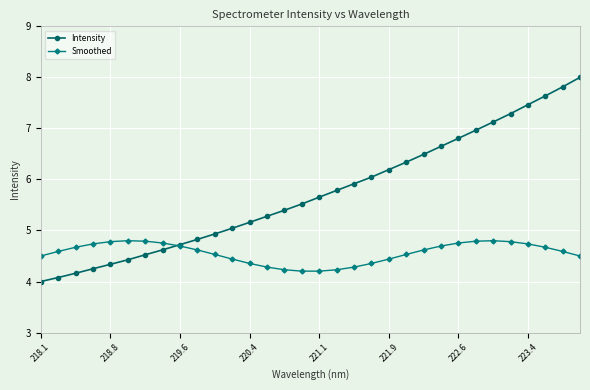

Which series has the widest spread of values?

Intensity